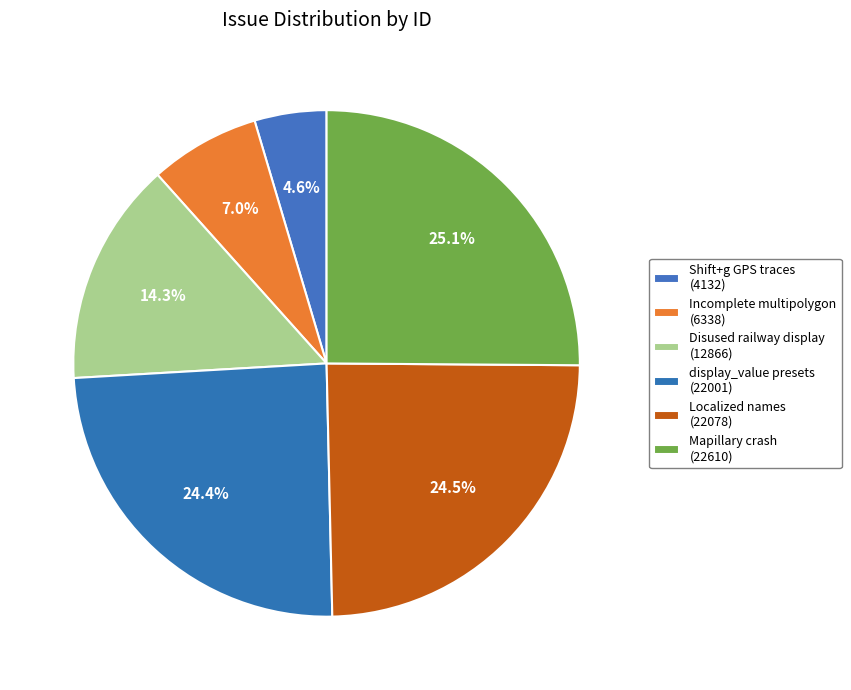

How many slices are in this pie chart?

6